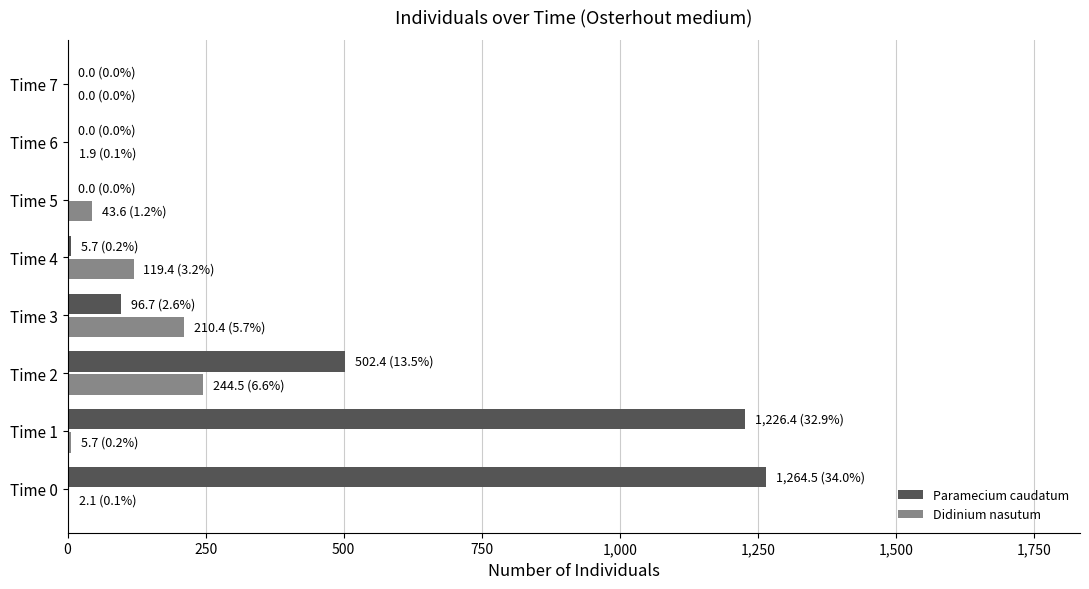

What is the total value across all series at Time 3?

307.1